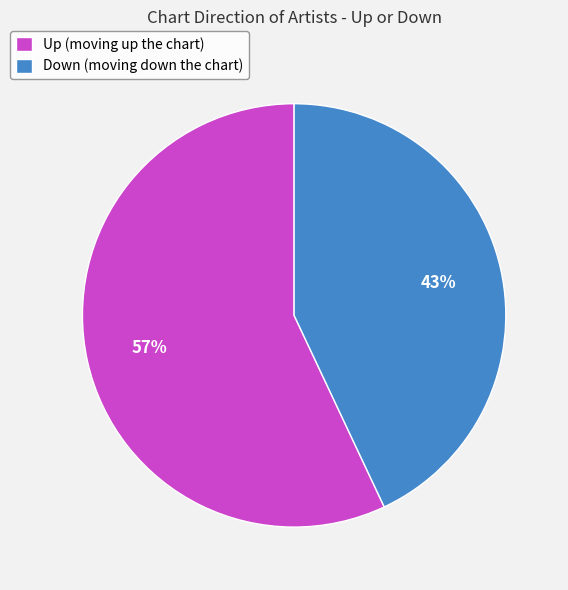

Between Down (moving down the chart) and Up (moving up the chart), which is larger?

Up (moving up the chart)